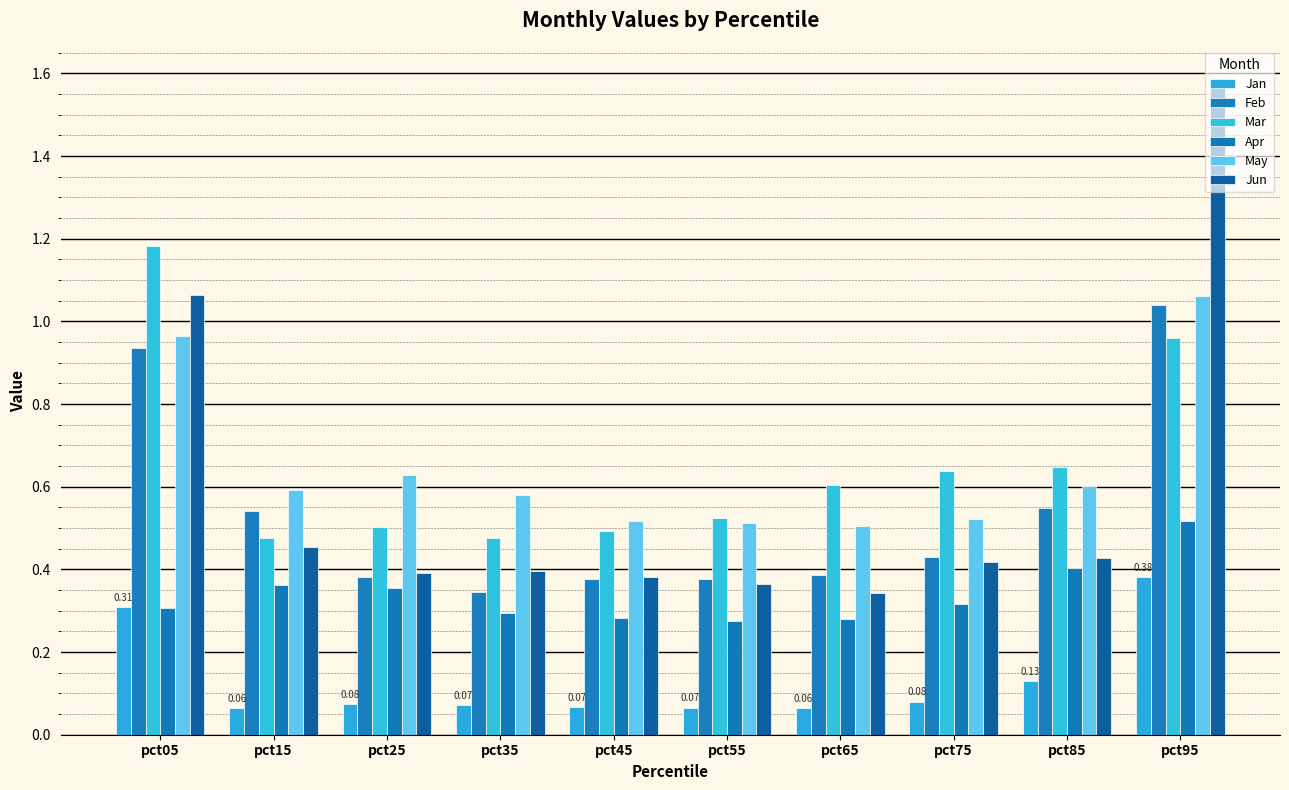

How many distinct data groups are displayed?

6